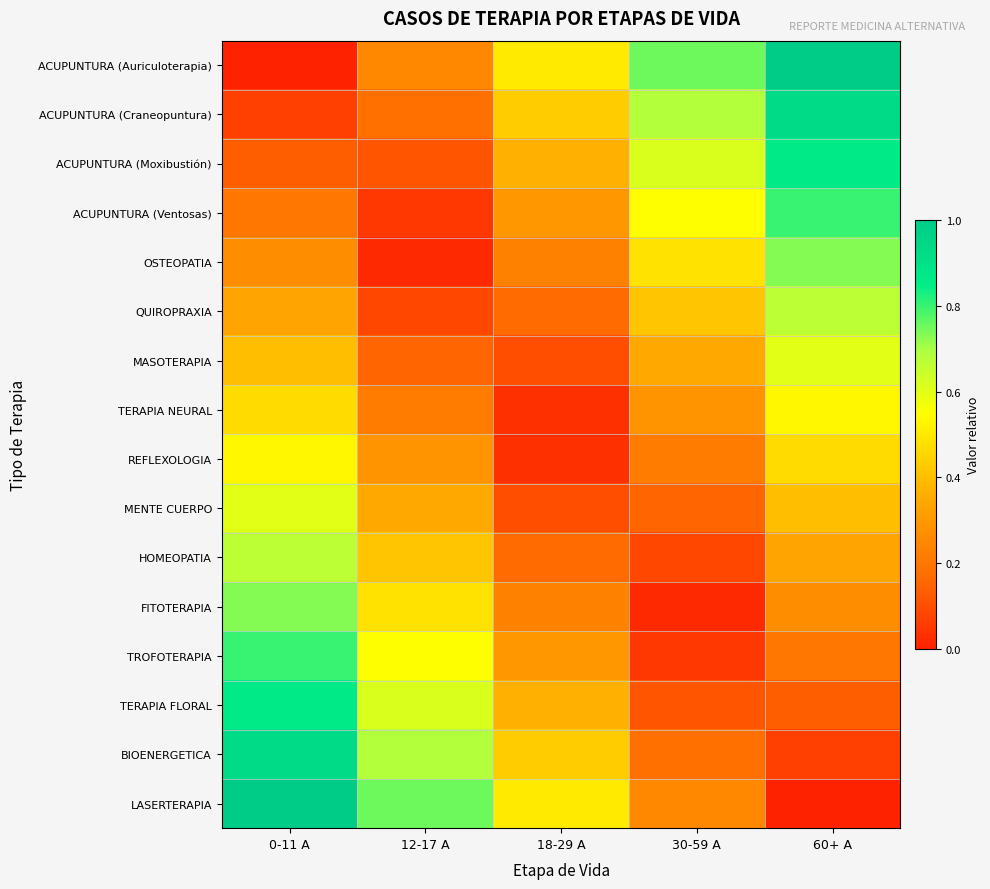

Which has a higher value, 0-11 A or 18-29 A?

18-29 A